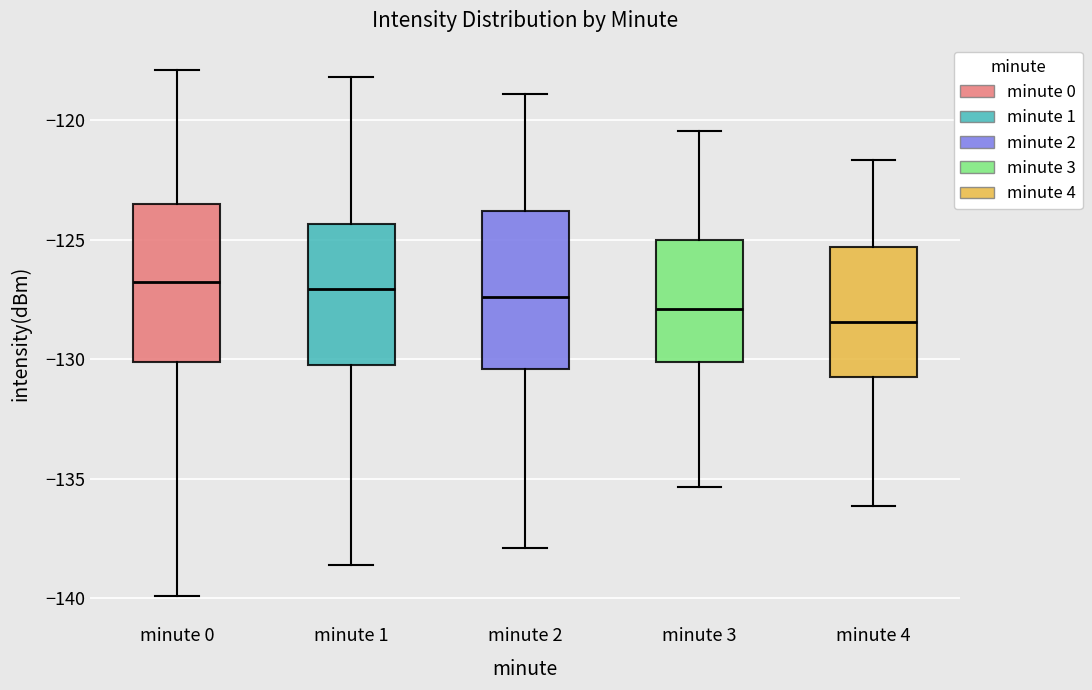

Reading left to right, read every box against the y-axis: the position of its median line, the range the box covers, and the ends of its whiskers. The values are not printed on the chart, so give them approximately, as read against the axis.

minute 0: median -127.0, box -130.0 to -123.5, whiskers -140.0 to -118.0
minute 1: median -127.0, box -130.5 to -124.5, whiskers -138.5 to -118.0
minute 2: median -127.5, box -130.5 to -124.0, whiskers -138.0 to -119.0
minute 3: median -128.0, box -130.0 to -125.0, whiskers -135.5 to -120.5
minute 4: median -128.5, box -131.0 to -125.5, whiskers -136.0 to -121.5